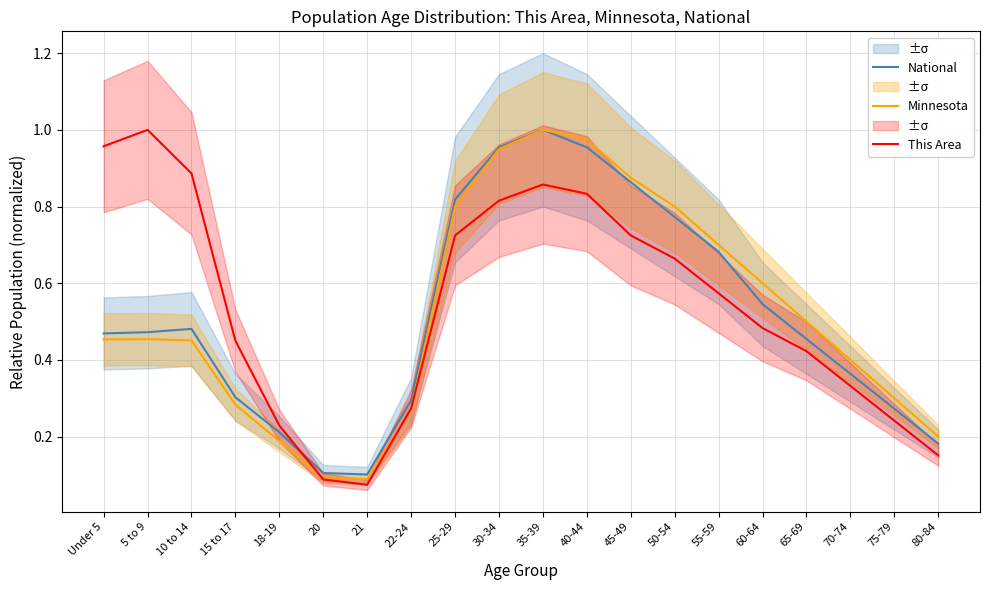

Rank the series by their maximum value, from lowest to highest.

National, Minnesota, This Area